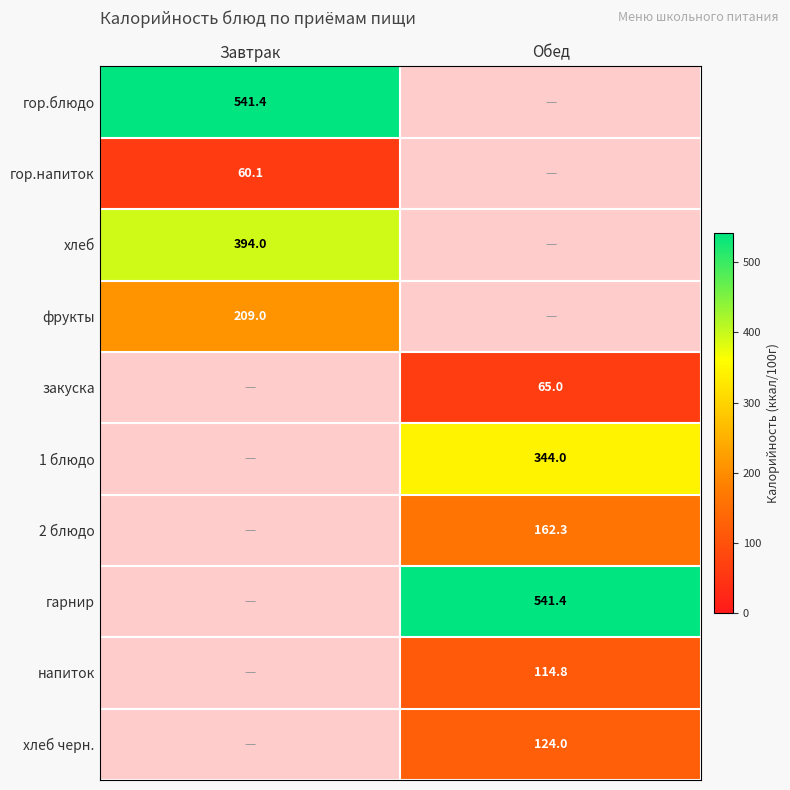

What value does the гор.напиток series have at Завтрак?

60.1